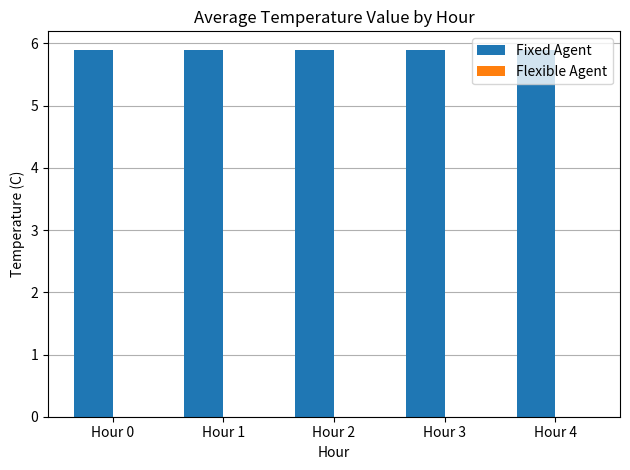

What is the sum of all Fixed Agent values?

29.5